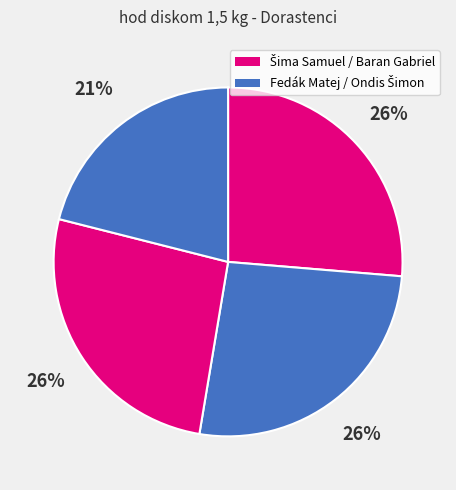

Which category has the smallest portion of the pie?

Ondis Šimon